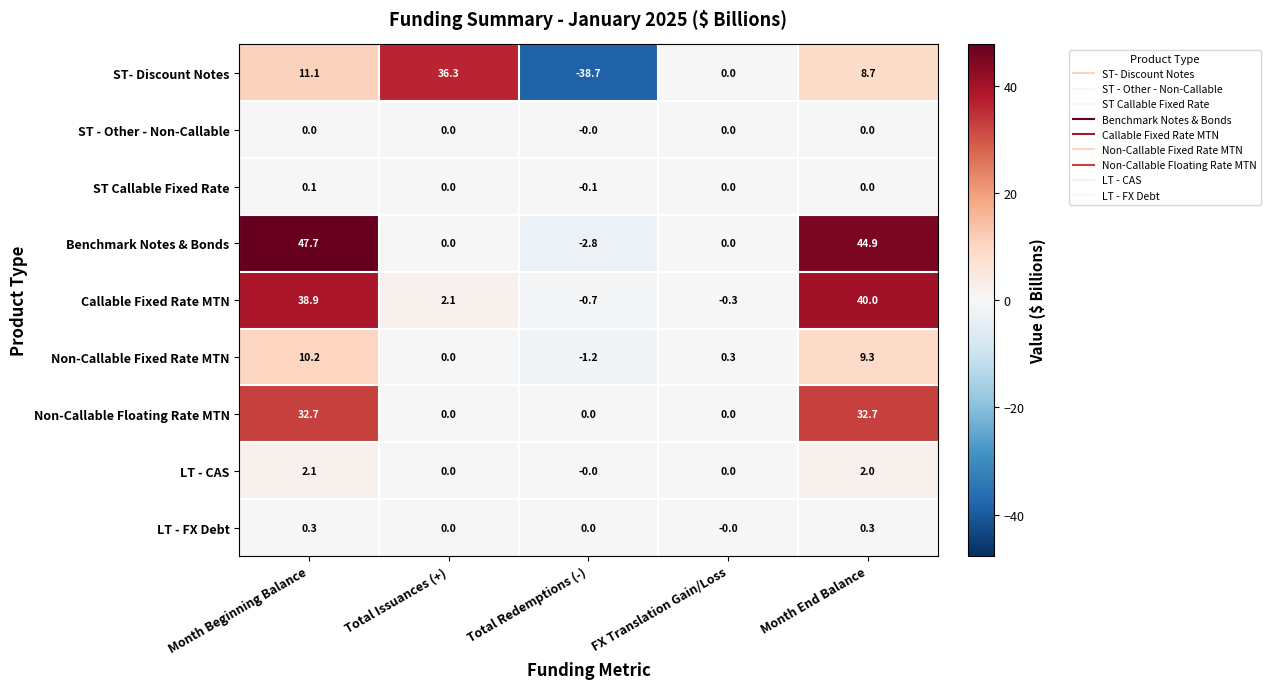

List the series in order of their peak value, lowest first.

ST - Other - Non-Callable, ST Callable Fixed Rate, LT - FX Debt, LT - CAS, Non-Callable Fixed Rate MTN, Non-Callable Floating Rate MTN, ST- Discount Notes, Callable Fixed Rate MTN, Benchmark Notes & Bonds